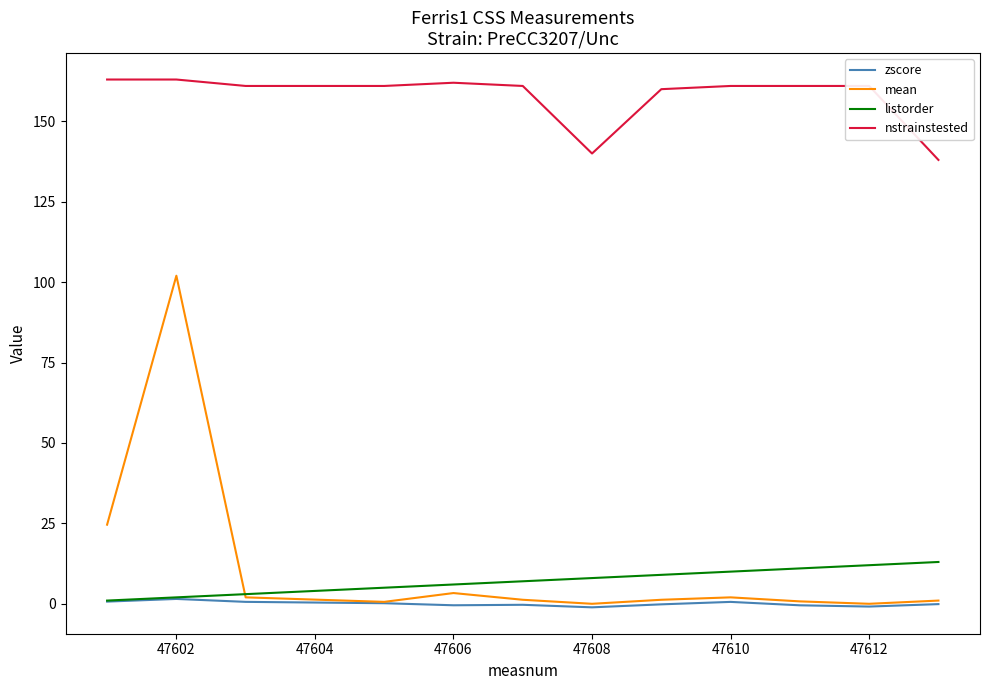

Which series has the largest total across all categories?

nstrainstested